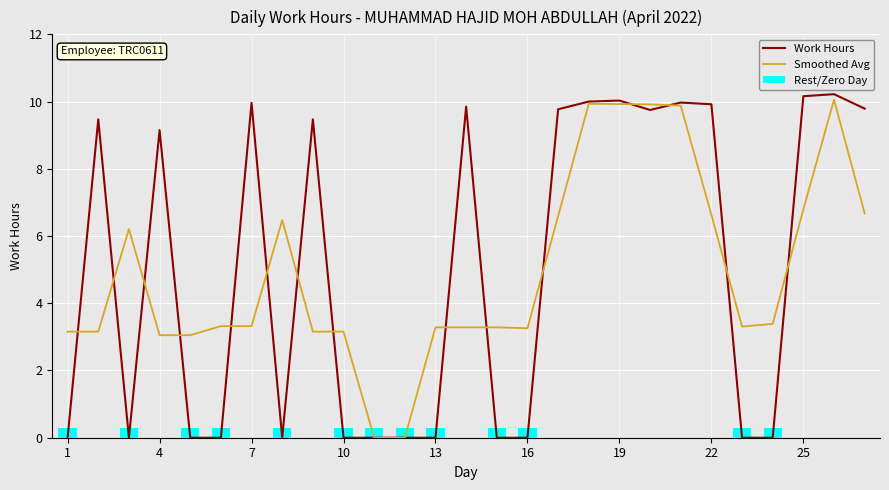

The Work Hours series shows 14.3 at 25. True or false?

False